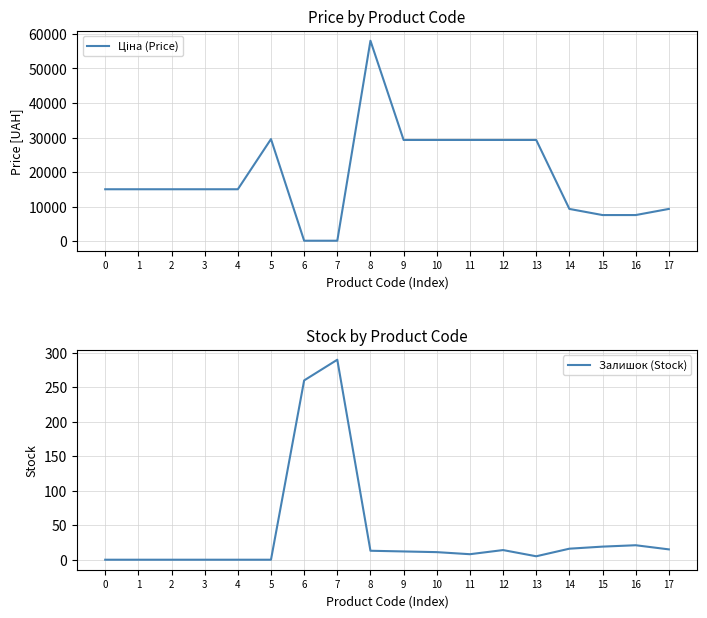

What is the average value of the Залишок (Stock) series?

38